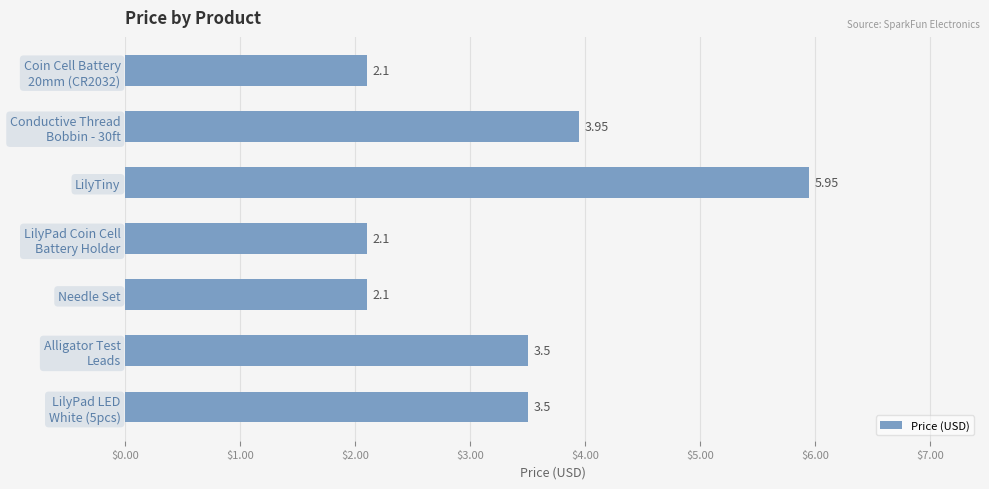

What is the label of the 3rd bar from the bottom?

Needle Set